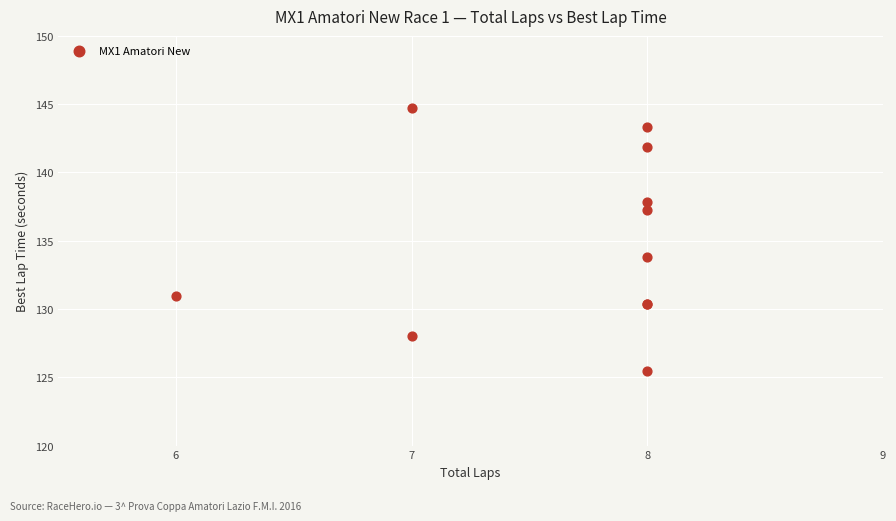

What Y value in the scatter plot is closest to 135?

133.8